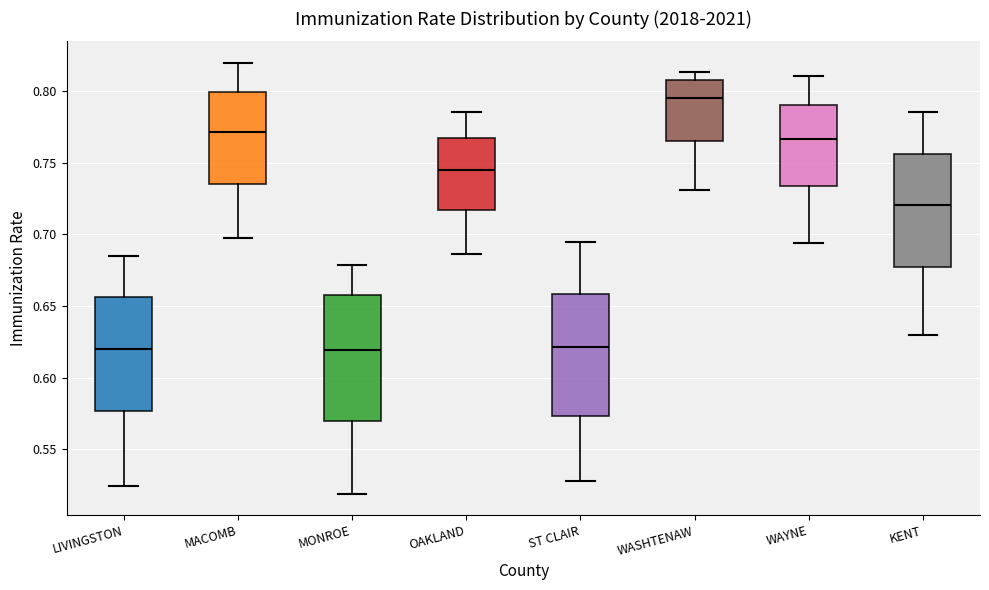

Where does the upper whisker of the box for WAYNE end on the y-axis? The values are not printed on the chart, so give them approximately, as read against the axis.

0.810